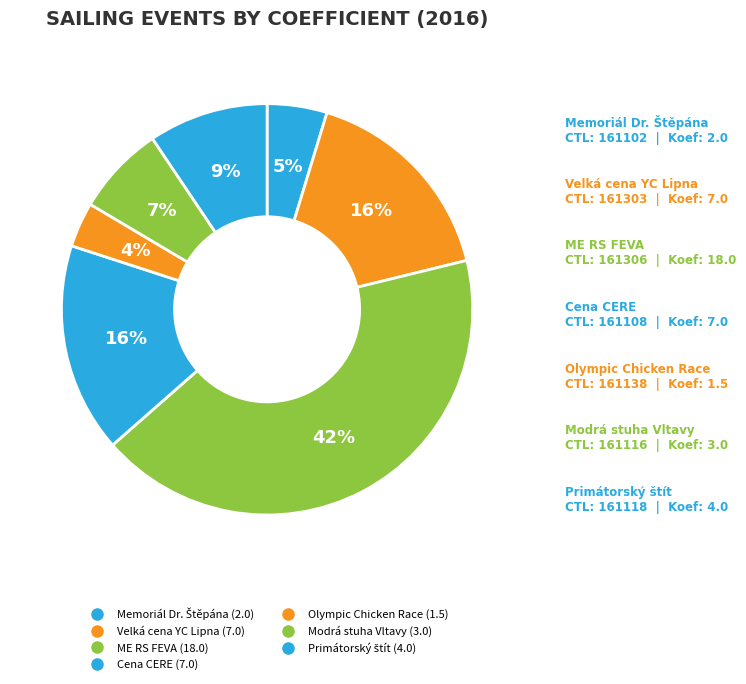

Count the number of slices in the pie.

7